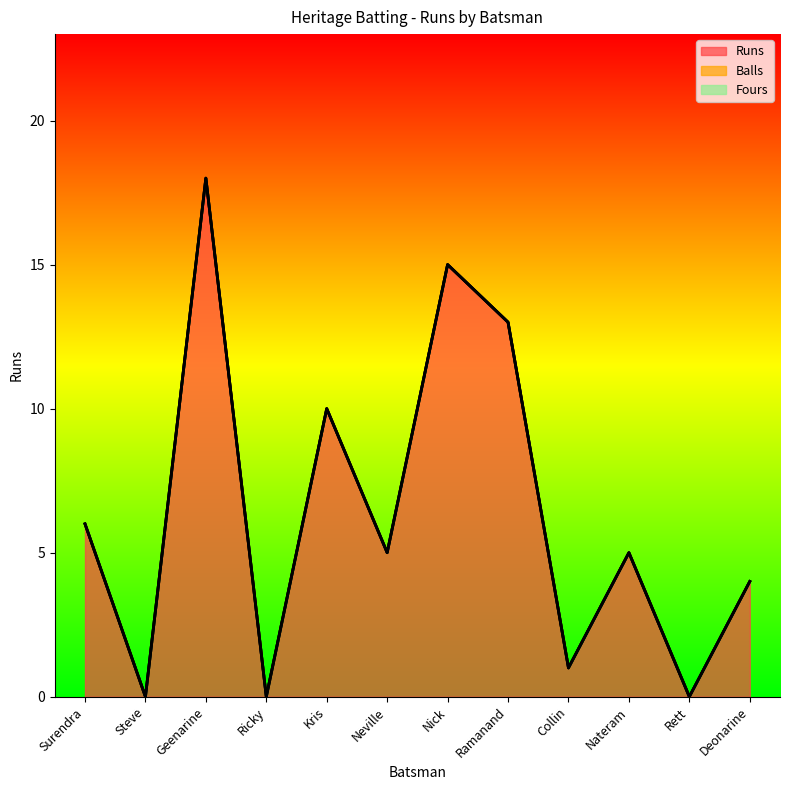

Which label corresponds to the largest value in the chart?

Geenarine